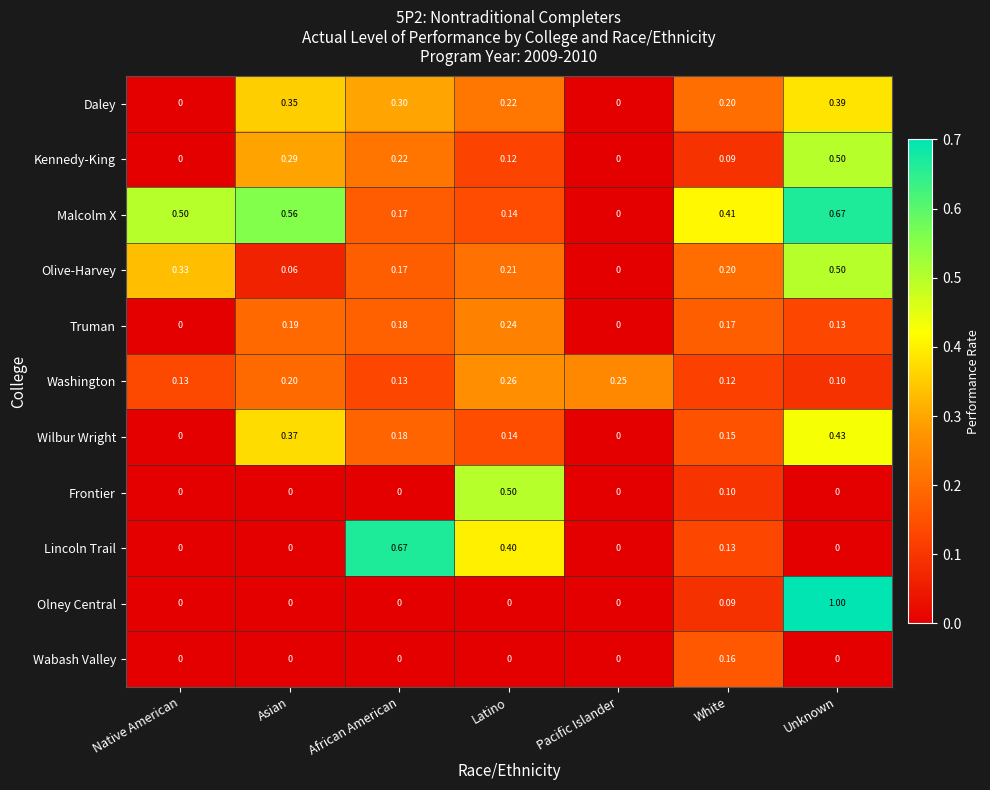

At which category is the sum across all series the highest?

Unknown